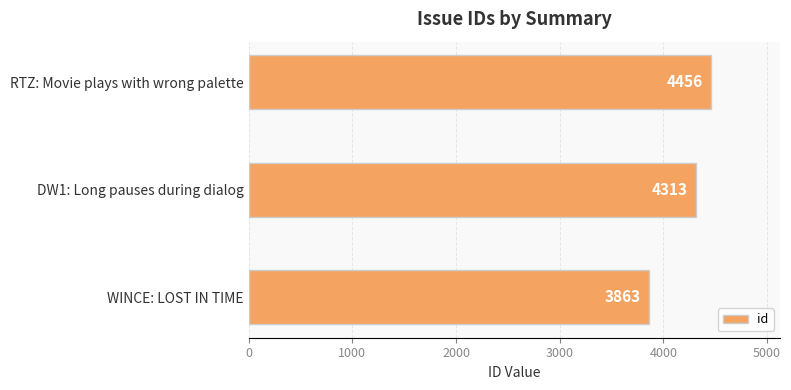

Does the chart contain any negative values?

No